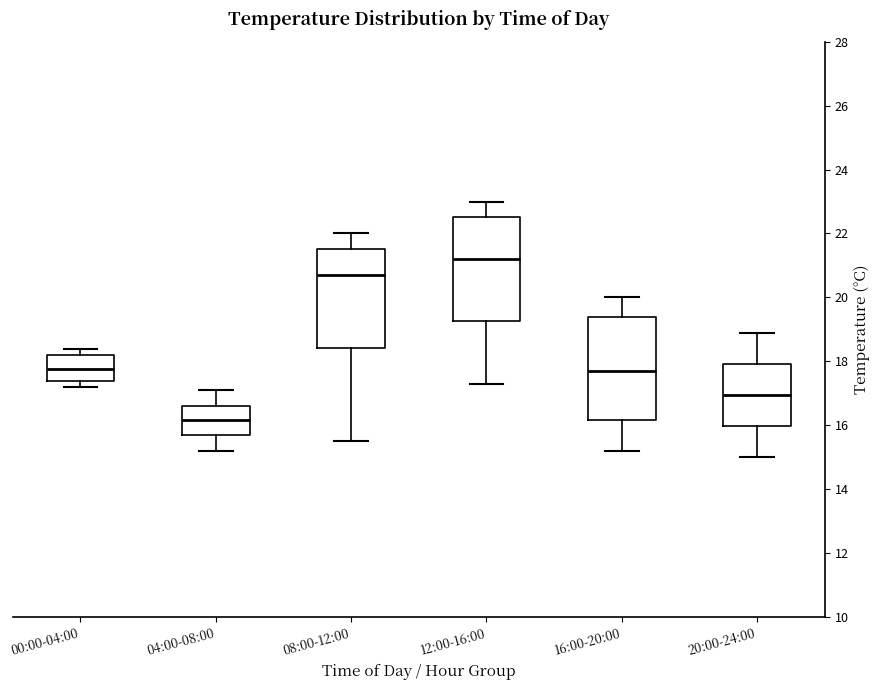

Where does the lower whisker of the box for 20:00-24:00 end on the y-axis? The values are not printed on the chart, so give them approximately, as read against the axis.

15.0